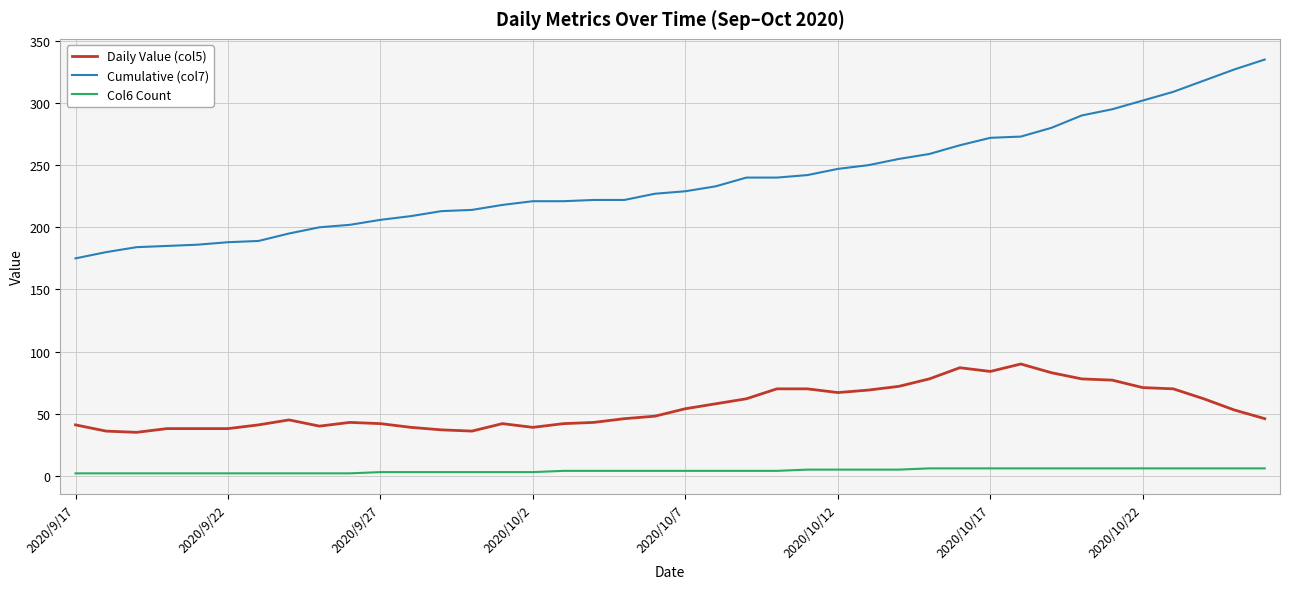

Which series has the largest range (max minus min)?

Cumulative (col7)